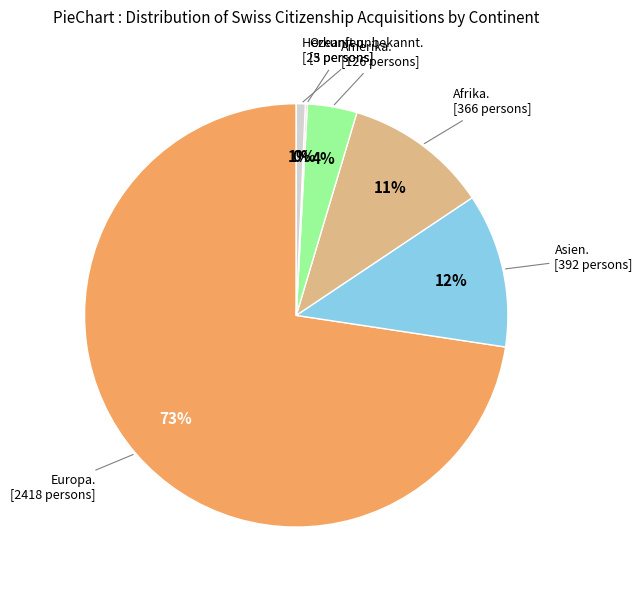

To the nearest percent, what is the difference between the largest and smallest slice percentages?

72%